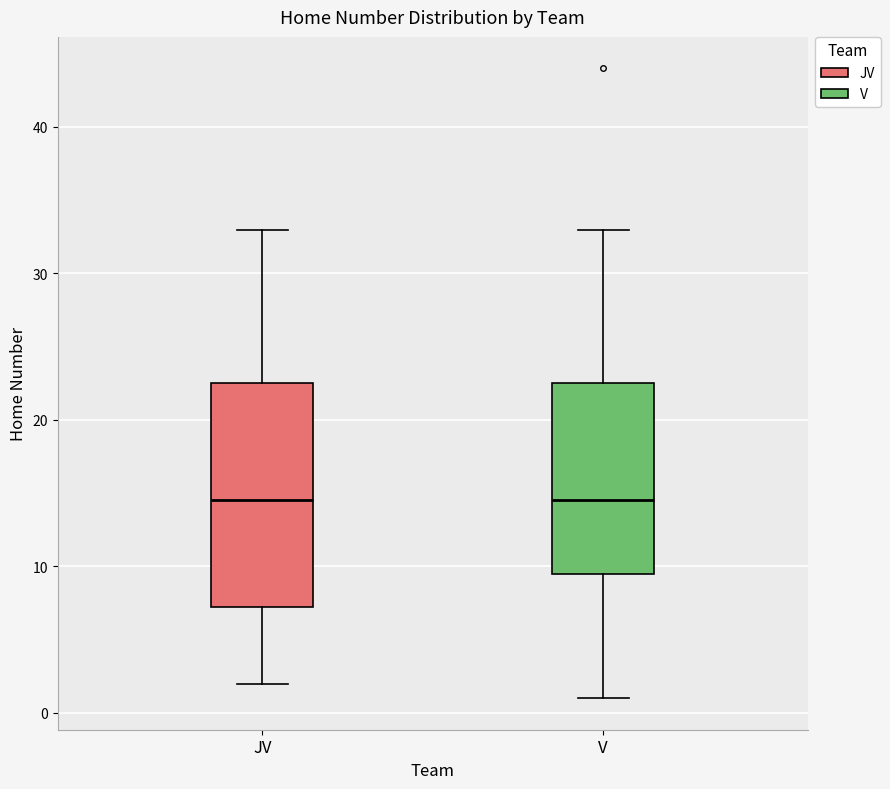

Reading left to right, read every box against the y-axis: the position of its median line, the range the box covers, and the ends of its whiskers. The values are not printed on the chart, so give them approximately, as read against the axis.

JV: median 15, box 7 to 23, whiskers 2 to 33
V: median 15, box 10 to 23, whiskers 1 to 33